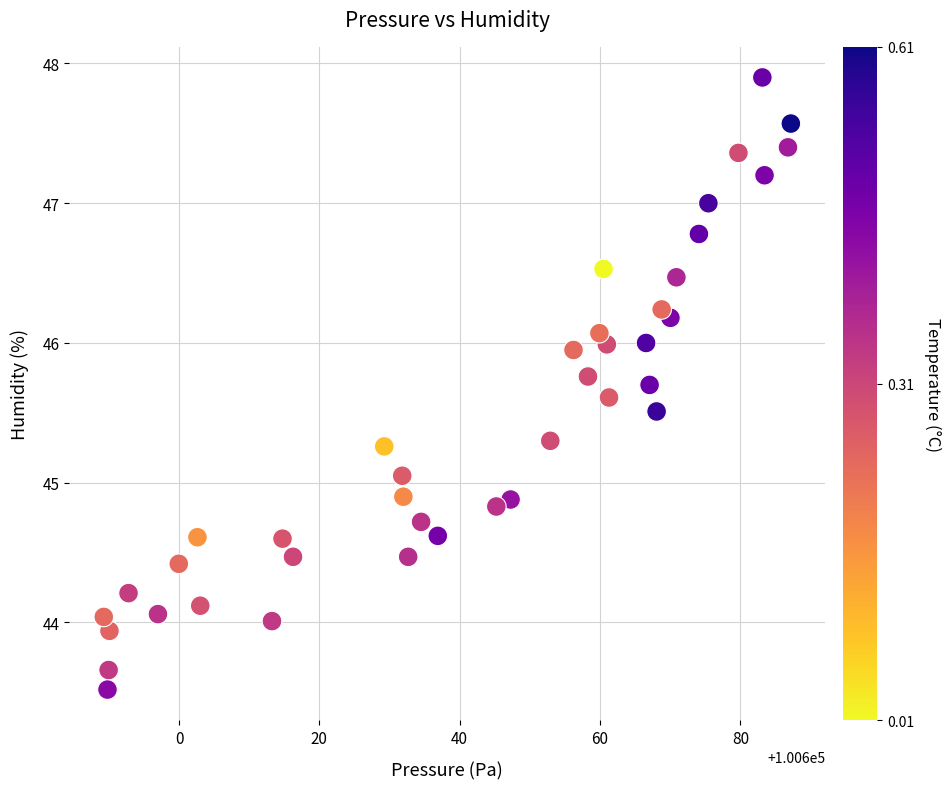

What is the range of X values (max minus min)?

97.9